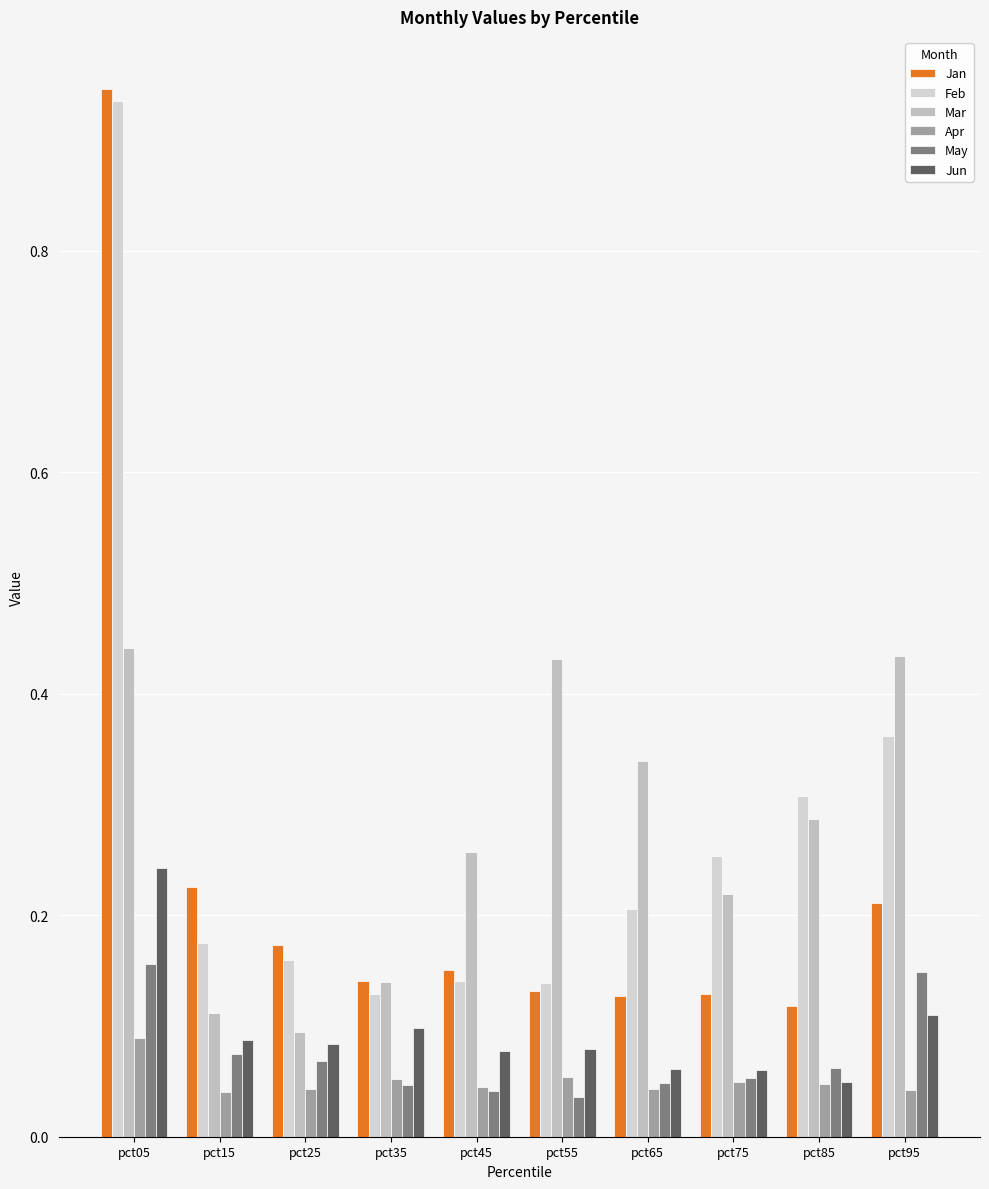

Which series has the largest total across all categories?

Feb